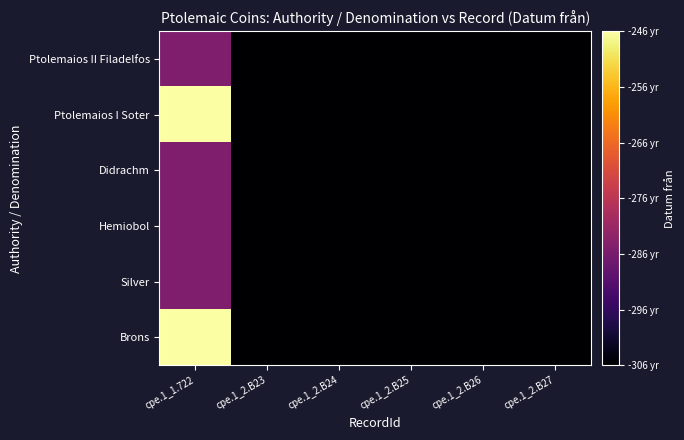

Which label corresponds to the largest value in the chart?

cpe.1_1.722